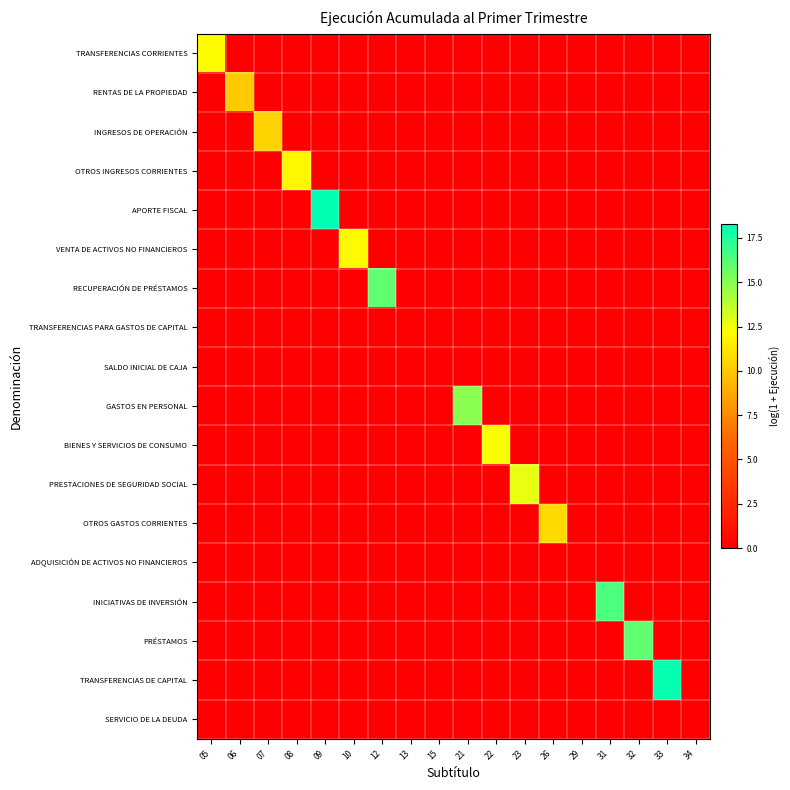

What is the maximum value shown in the chart?

18.3